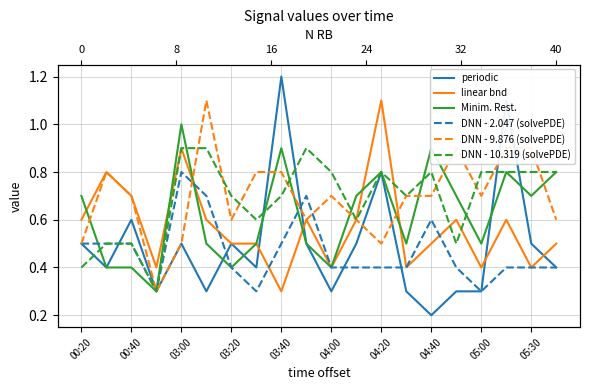

At which category is the sum across all series the highest?

17